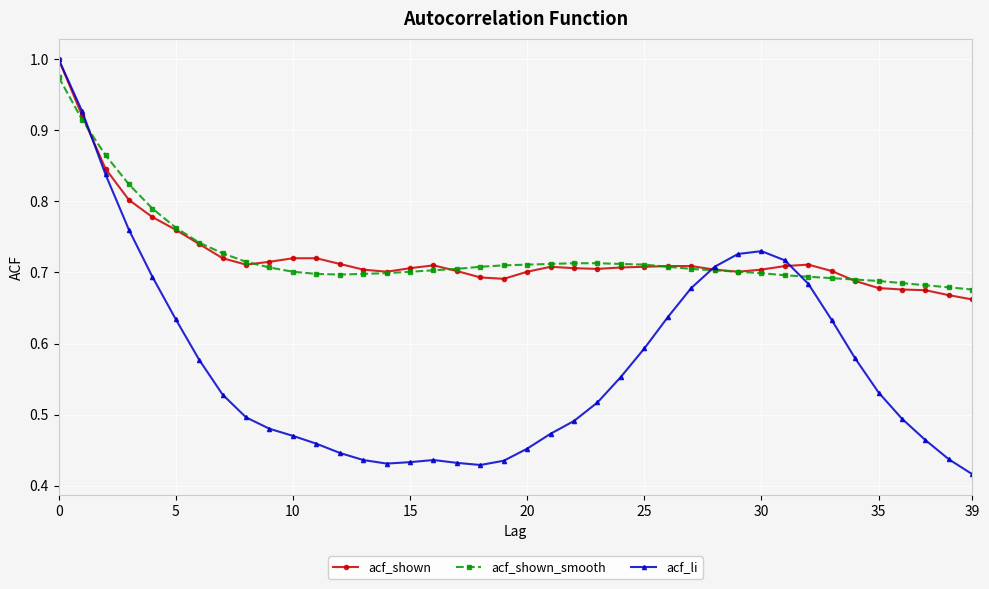

At how many categories does at least one series exceed 0?

40